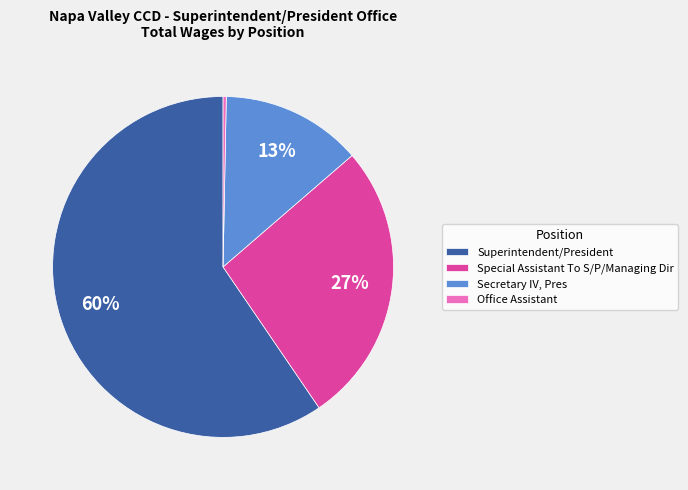

Rank the categories by value from highest to lowest.

Superintendent/President, Special Assistant To S/P/Managing Dir, Secretary IV, Pres, Office Assistant